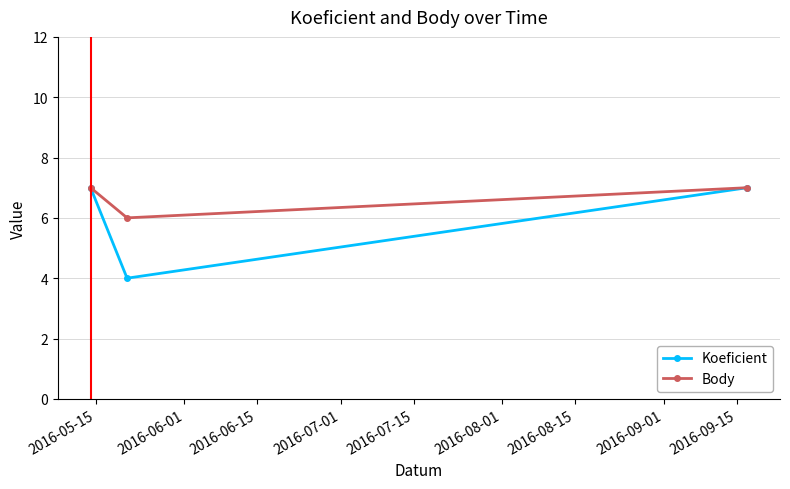

What is the value of the Koeficient point at the 3rd from the left?

7